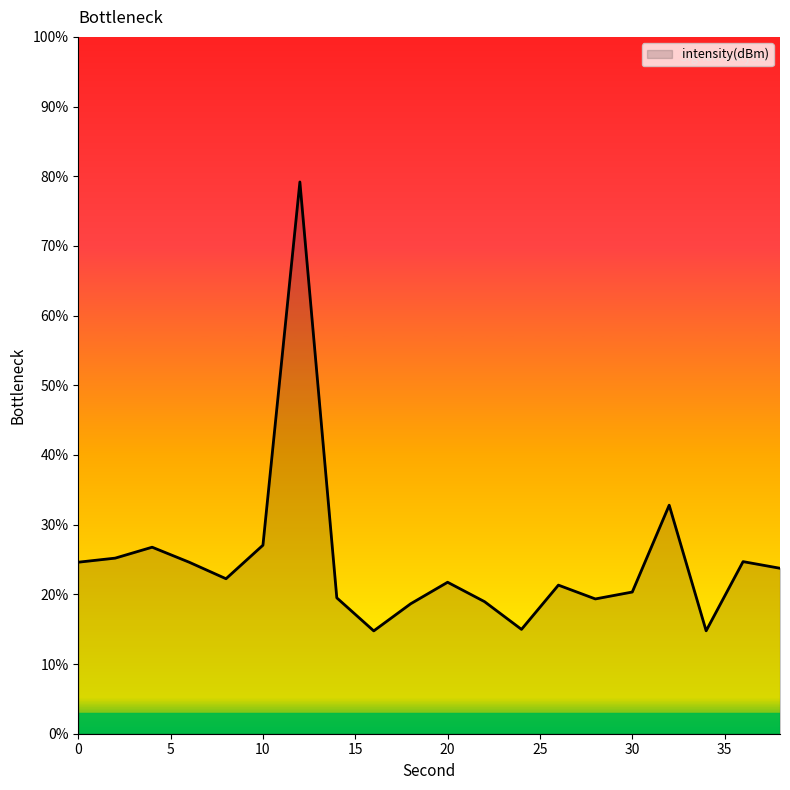

List the labels in order of value, largest first.

12, 32, 10, 4, 2, 36, 6, 0, 38, 8, 20, 26, 30, 14, 28, 22, 18, 24, 34, 16